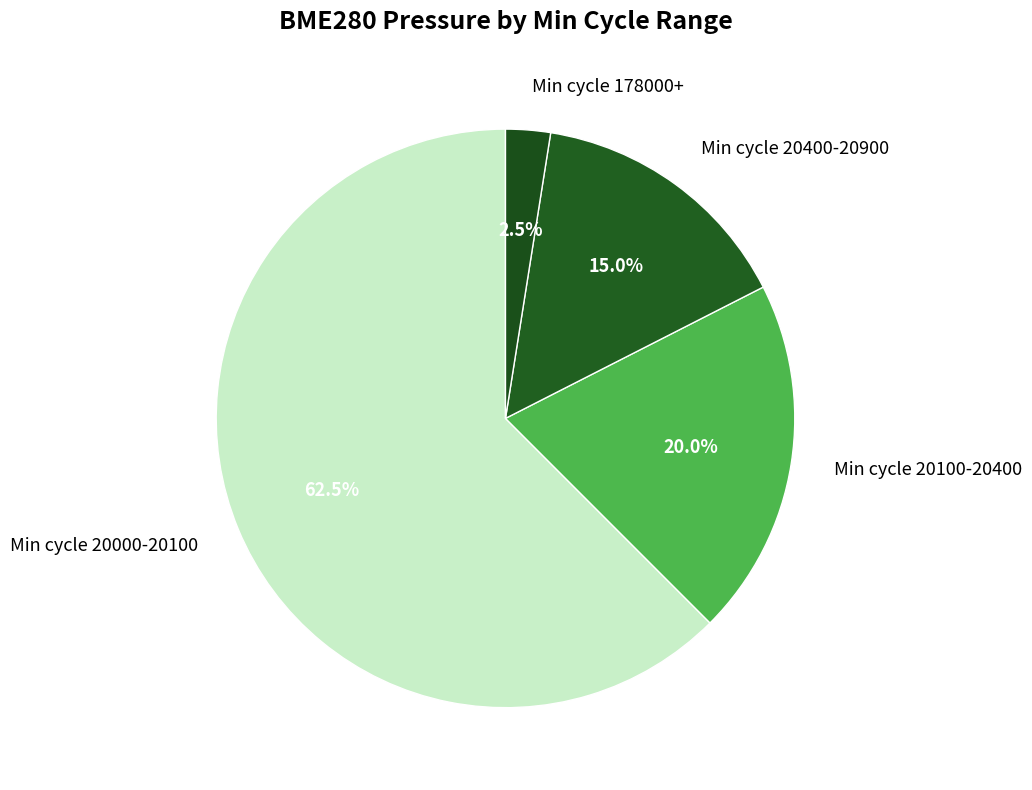

What is the smallest slice in the pie chart?

Min cycle 178000+